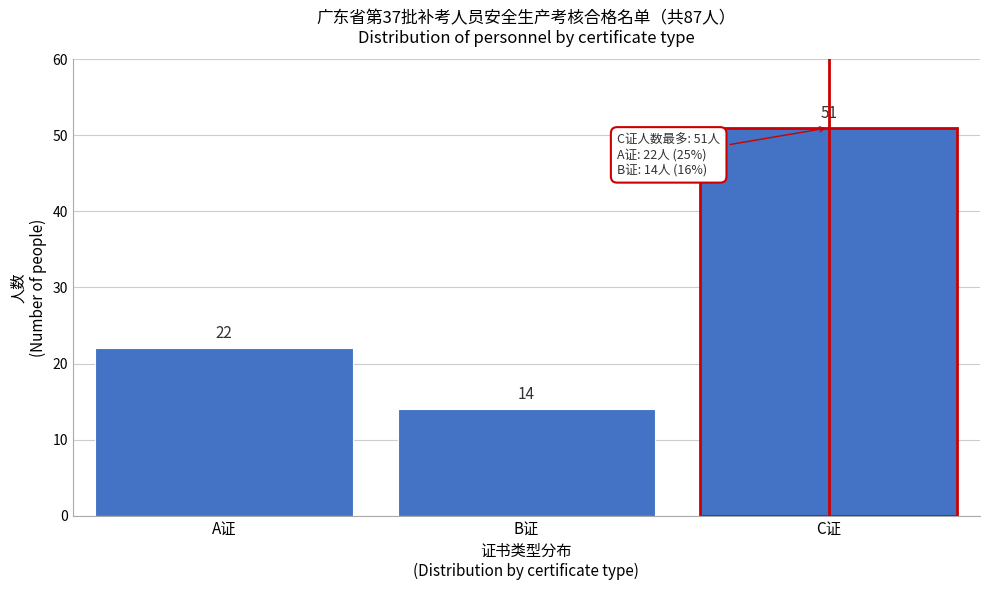

Reading left to right, extract all data points from this chart.

22	14	51